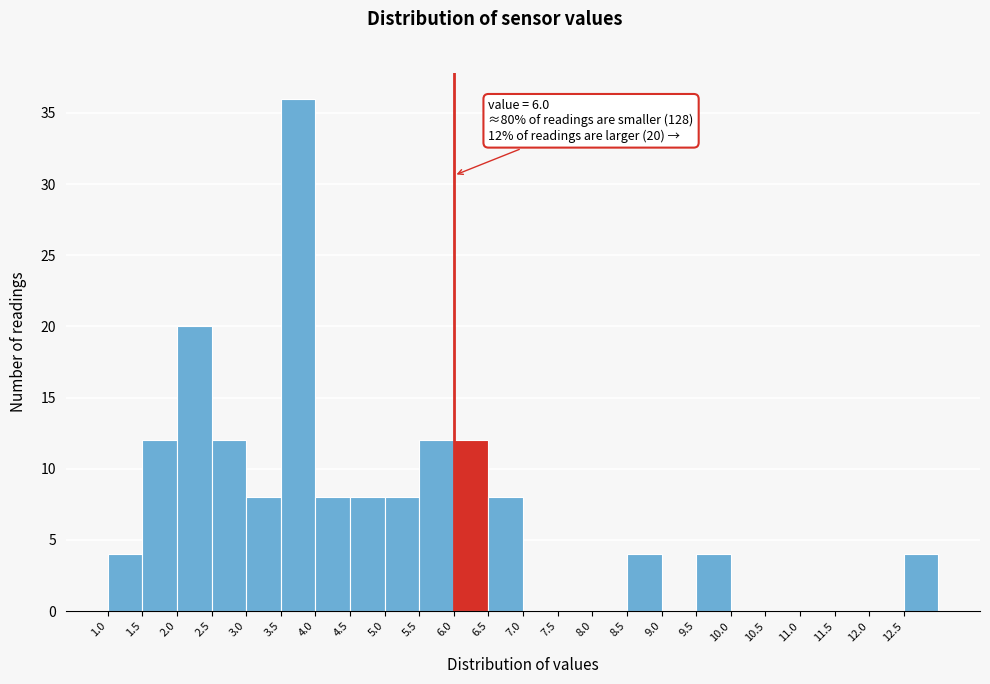

Which range on the x-axis has the tallest bar?

3.5 to 4.0